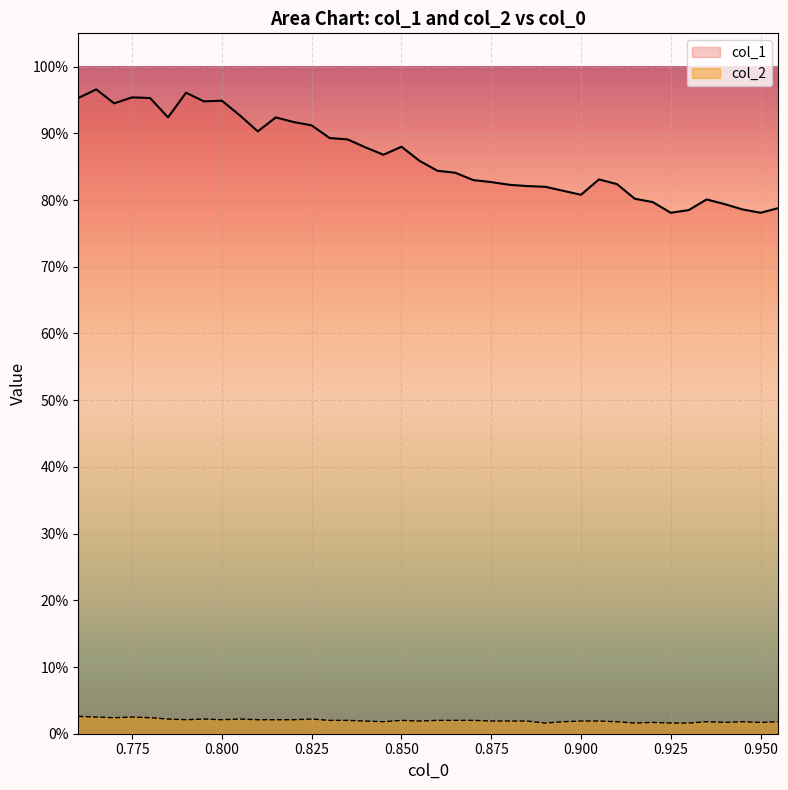

True or false: col_2 and col_1 intersect in this chart.

False